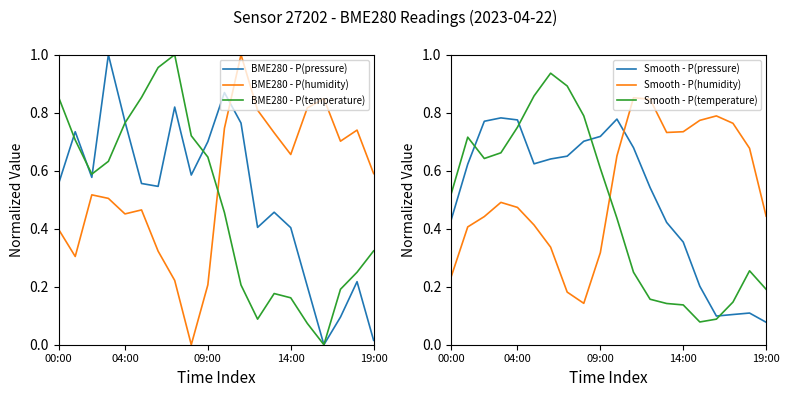

At how many categories does at least one series exceed 0?

20